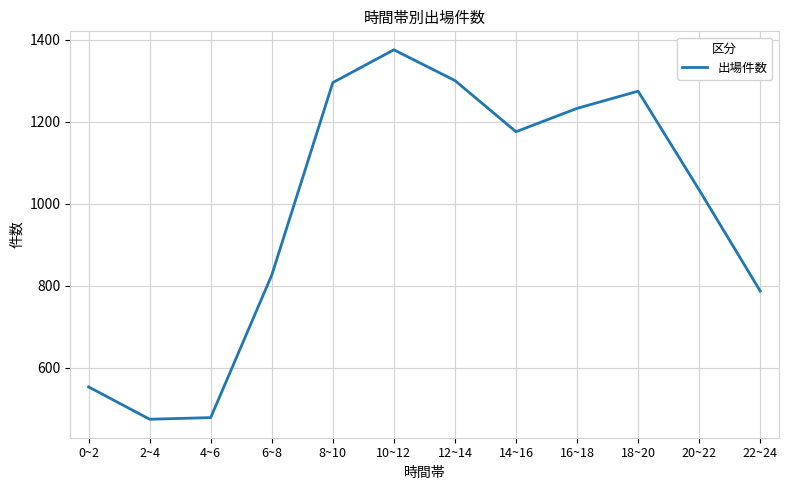

Reading left to right, extract all data points from this chart.

553	474	478	826	1296	1376	1301	1176	1233	1275	1034	787